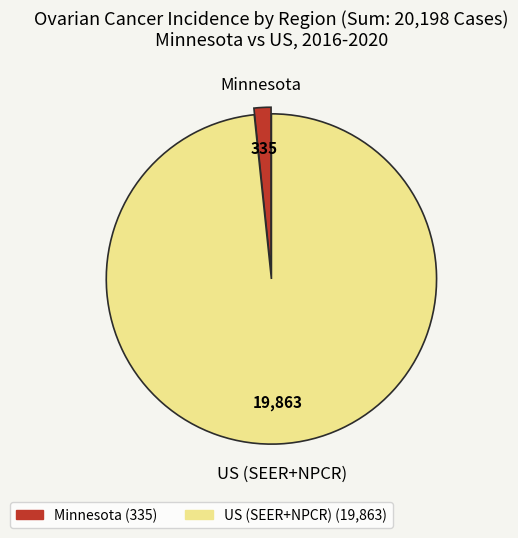

Do US (SEER+NPCR) and Minnesota together represent more than half of the pie?

Yes